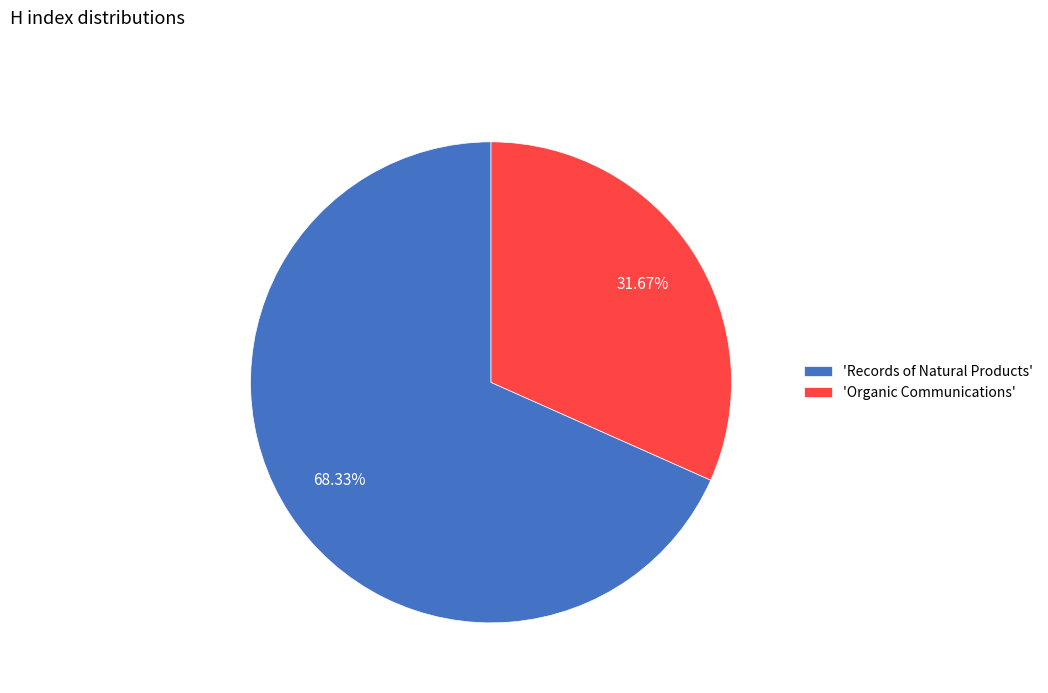

Which slice is the smallest?

'Organic Communications'